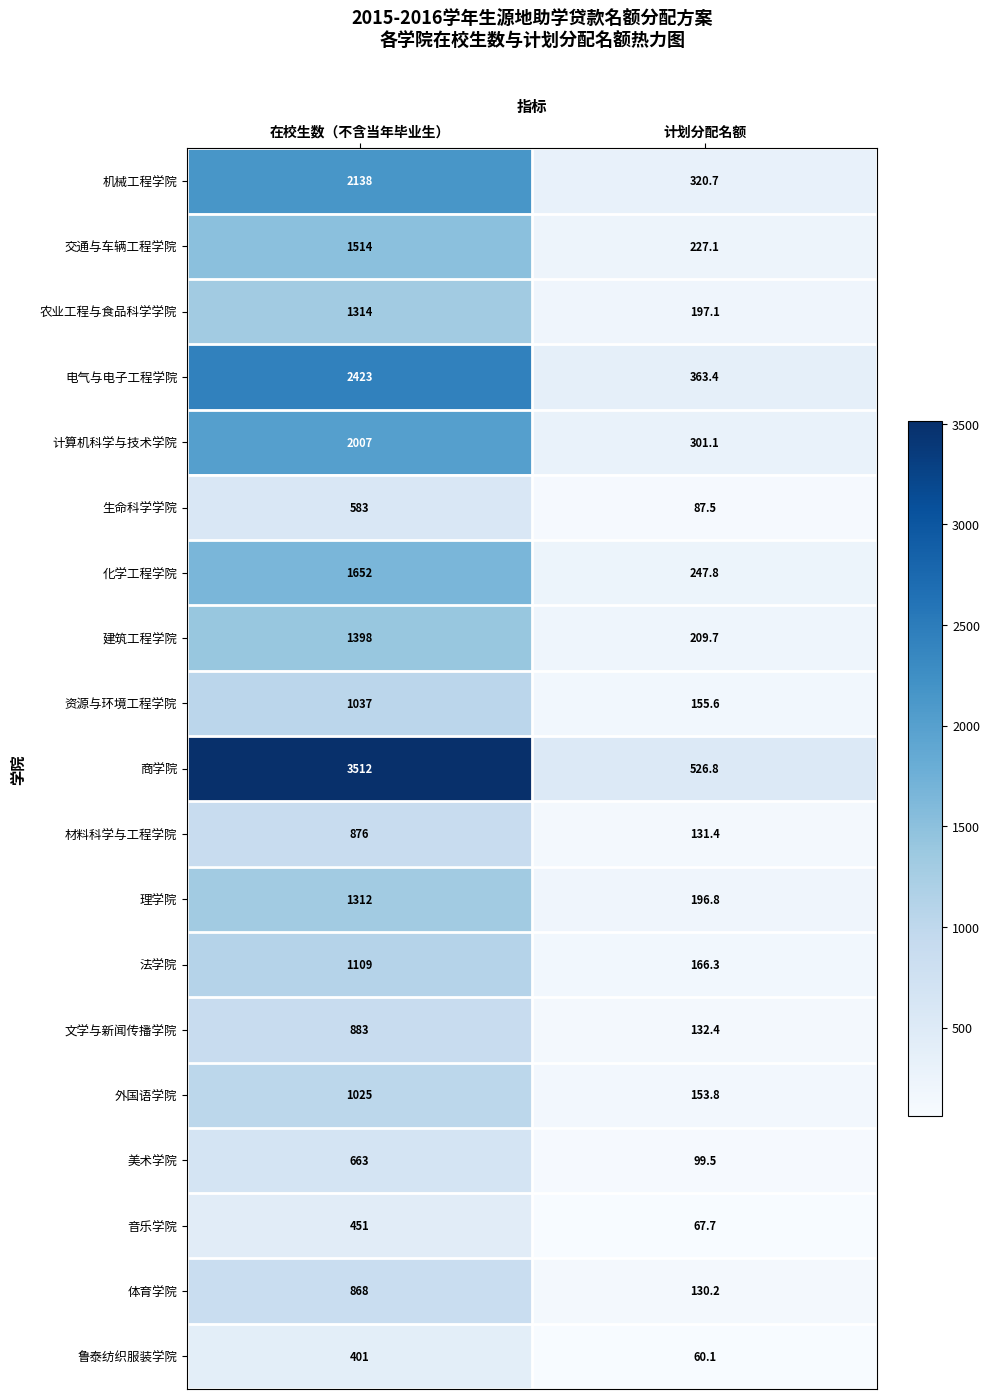

How many distinct data groups are displayed?

19